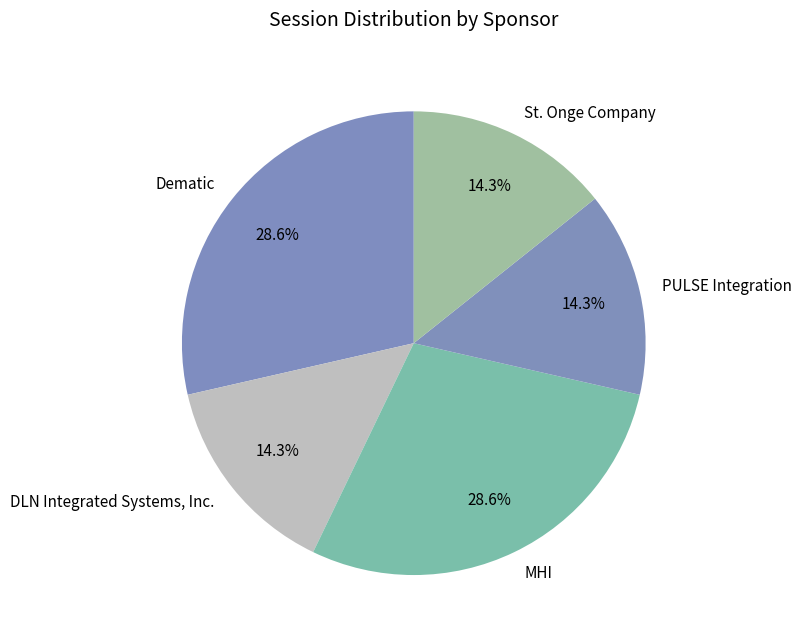

Is St. Onge Company the majority of the pie?

No